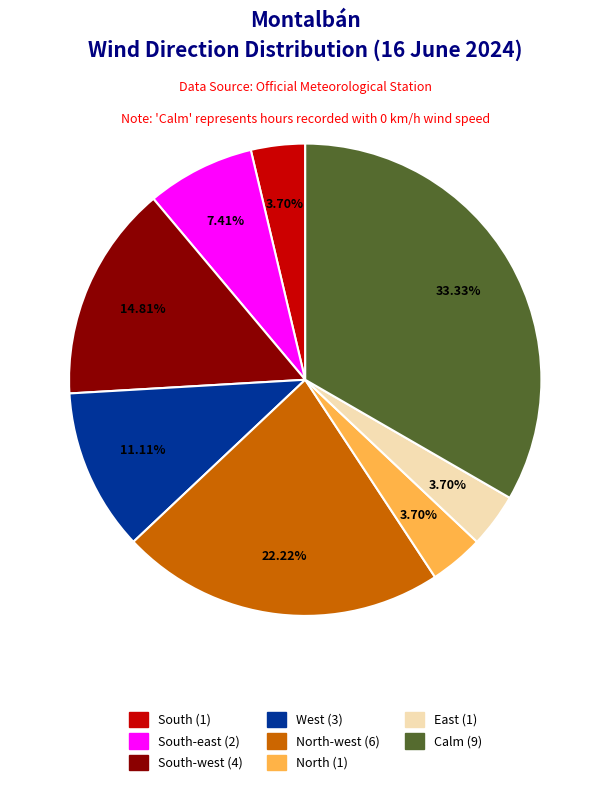

Does any single category account for the majority?

No